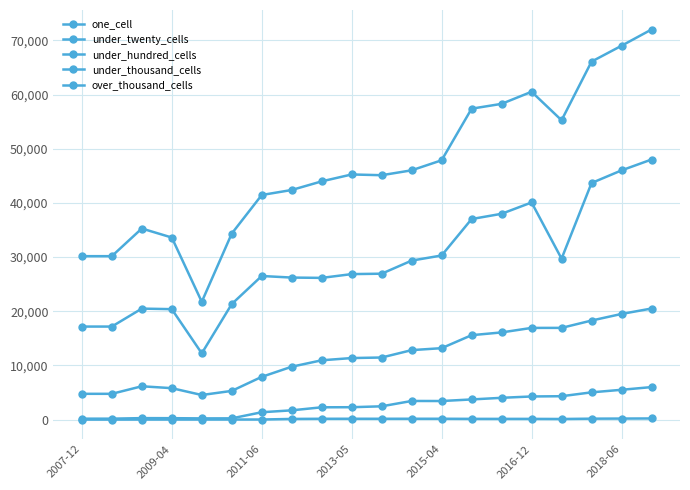

True or false: under_hundred_cells and under_thousand_cells intersect in this chart.

False